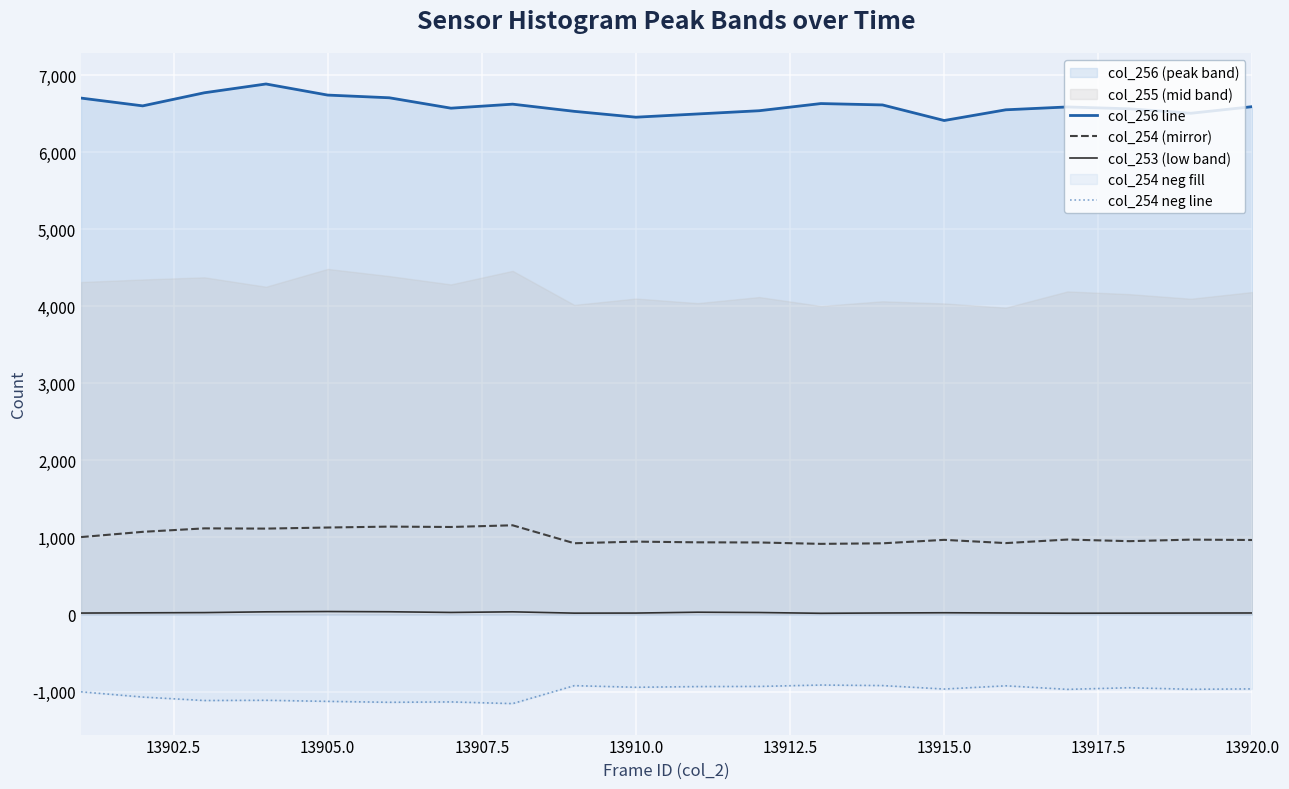

True or false: col_254 (mirror) and col_254 neg line intersect in this chart.

False